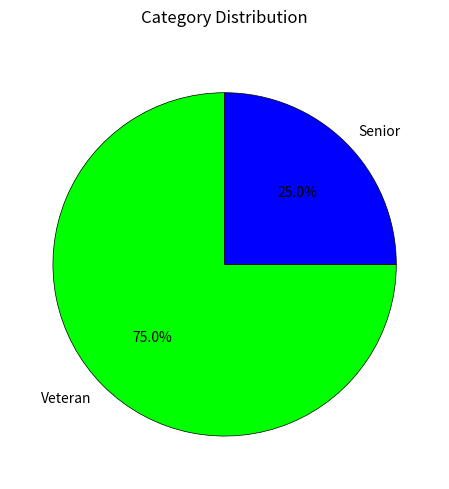

Rank the categories by value from highest to lowest.

Veteran, Senior